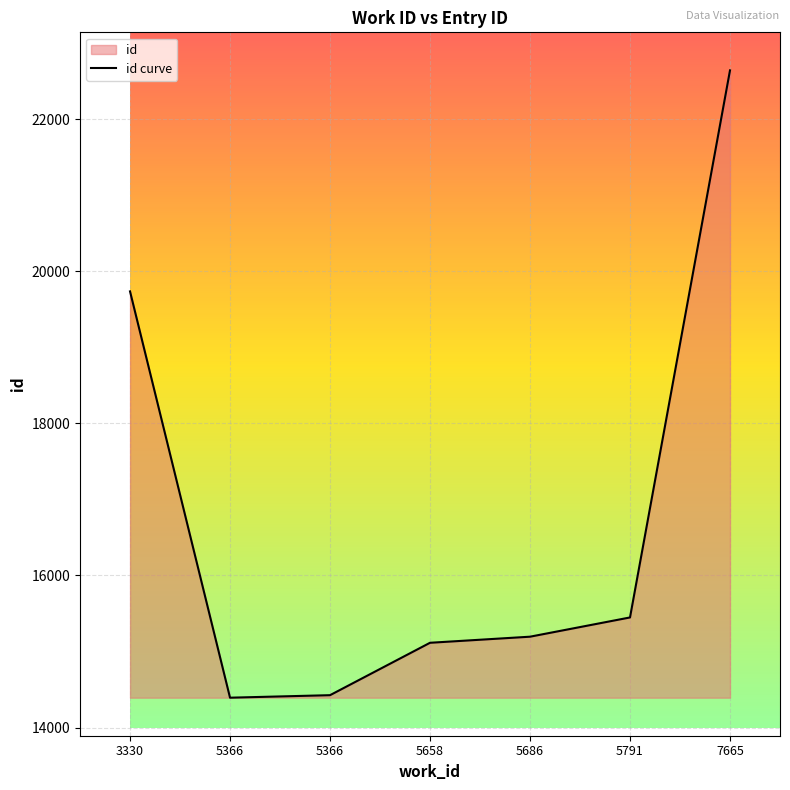

True or false: the data shows 25082 at 5366.

False